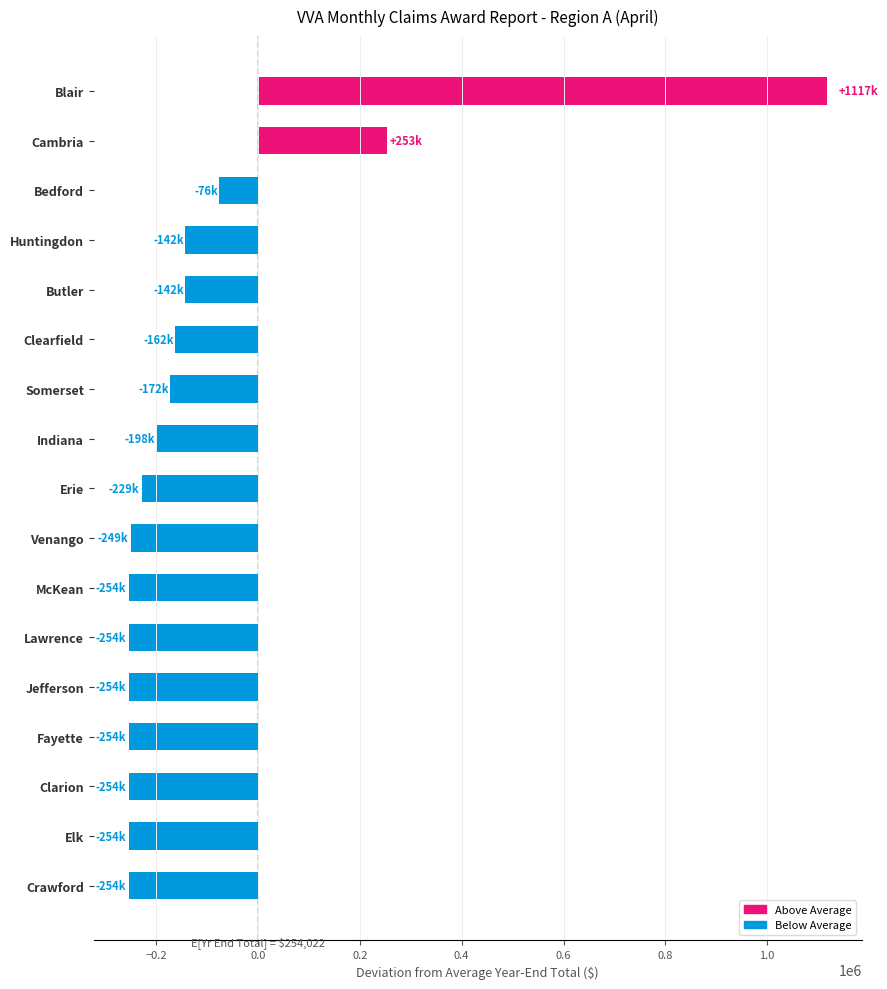

What is the average value?

-104597.6